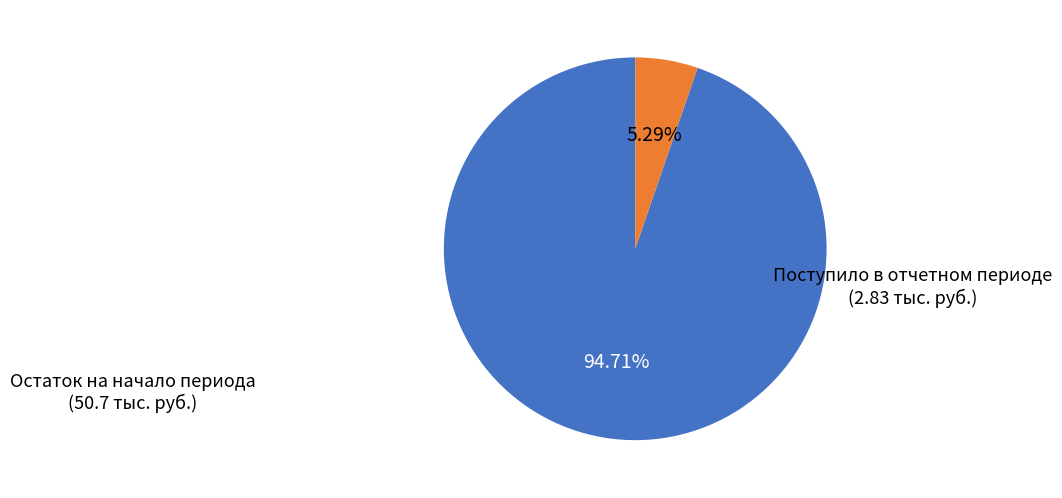

Is there any slice that represents more than half of the pie?

Yes